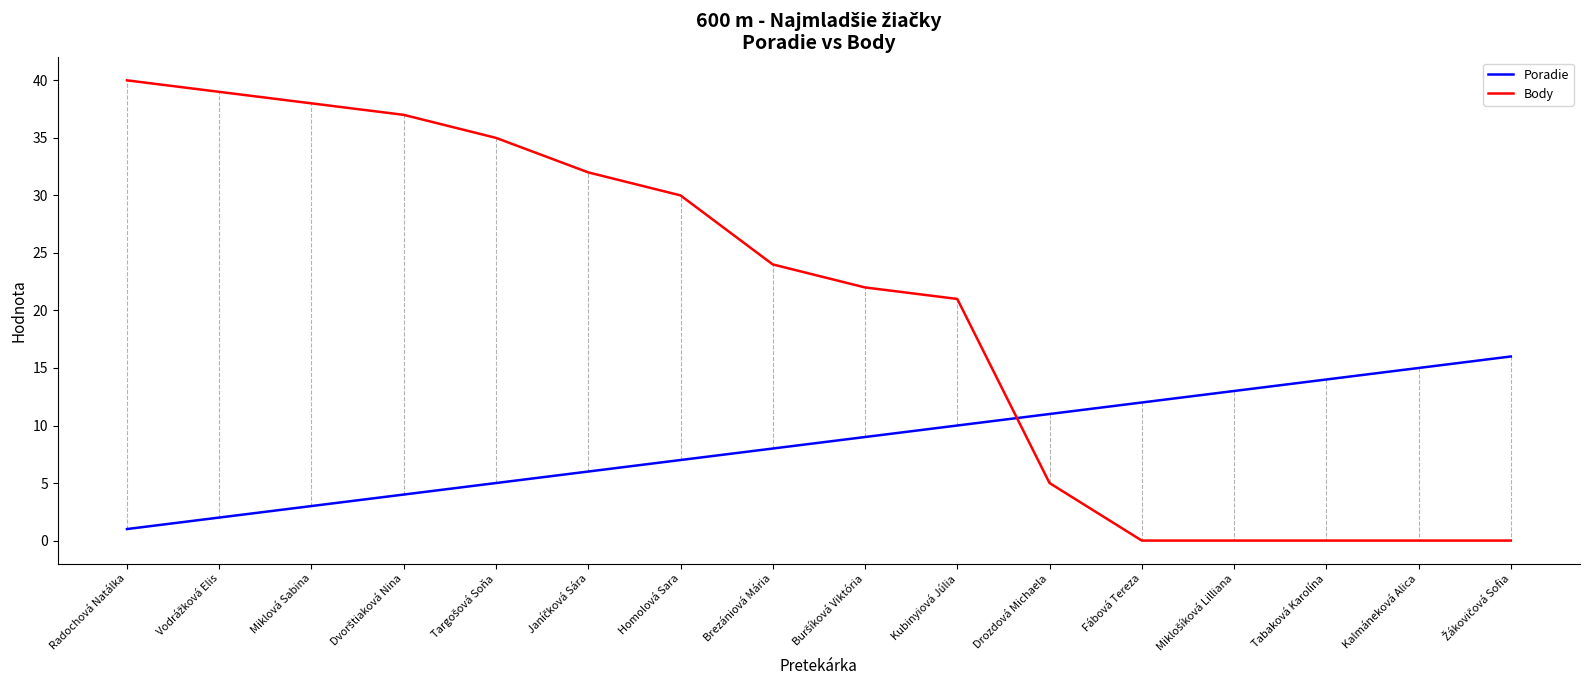

List the series in order of their peak value, highest first.

Body, Poradie